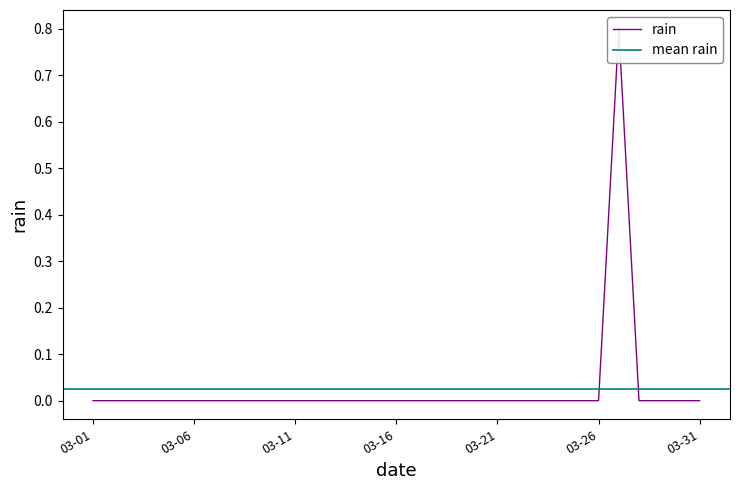

Reading left to right, list all the values displayed in this chart.

0.0	0.0	0.0	0.0	0.0	0.0	0.0	0.0	0.0	0.0	0.0	0.0	0.0	0.0	0.0	0.0	0.0	0.0	0.0	0.0	0.0	0.0	0.0	0.0	0.0	0.0	0.8	0.0	0.0	0.0	0.0